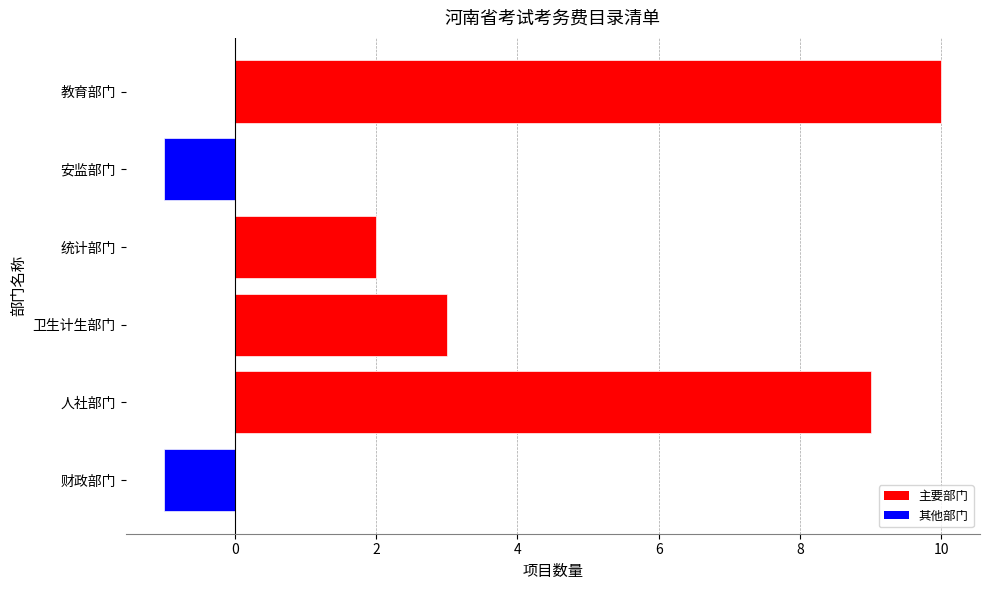

True or false: the data shows -1 at 财政部门.

False